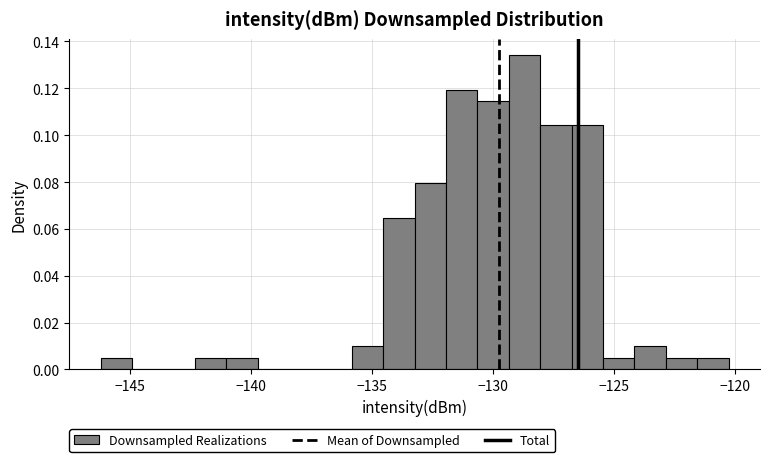

Around what value on the x-axis is the tallest bar? Give the approximate position of its centre, as read against the axis.

-128.5